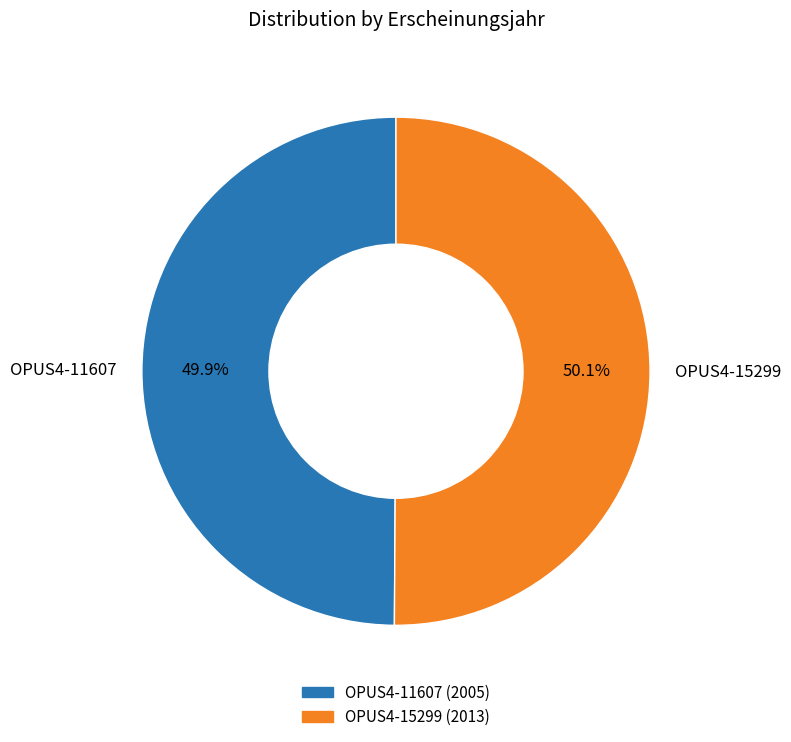

Is the sum of OPUS4-11607 and OPUS4-15299 greater than half?

Yes